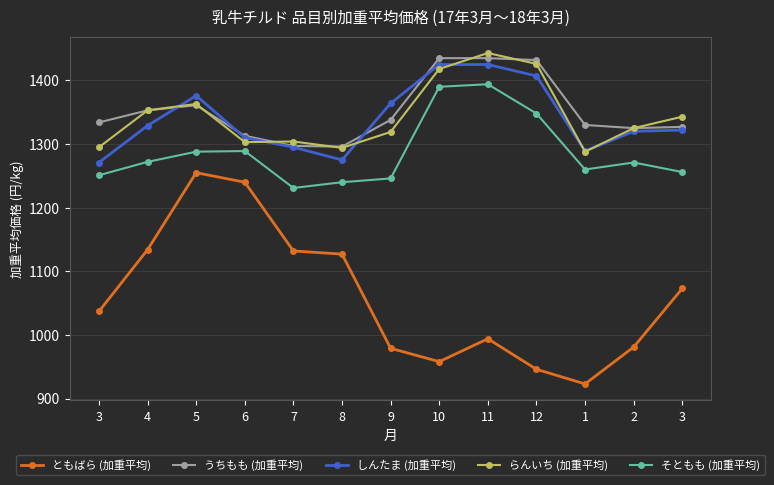

Where is うちもも (加重平均) nearest to the value 1365?

5